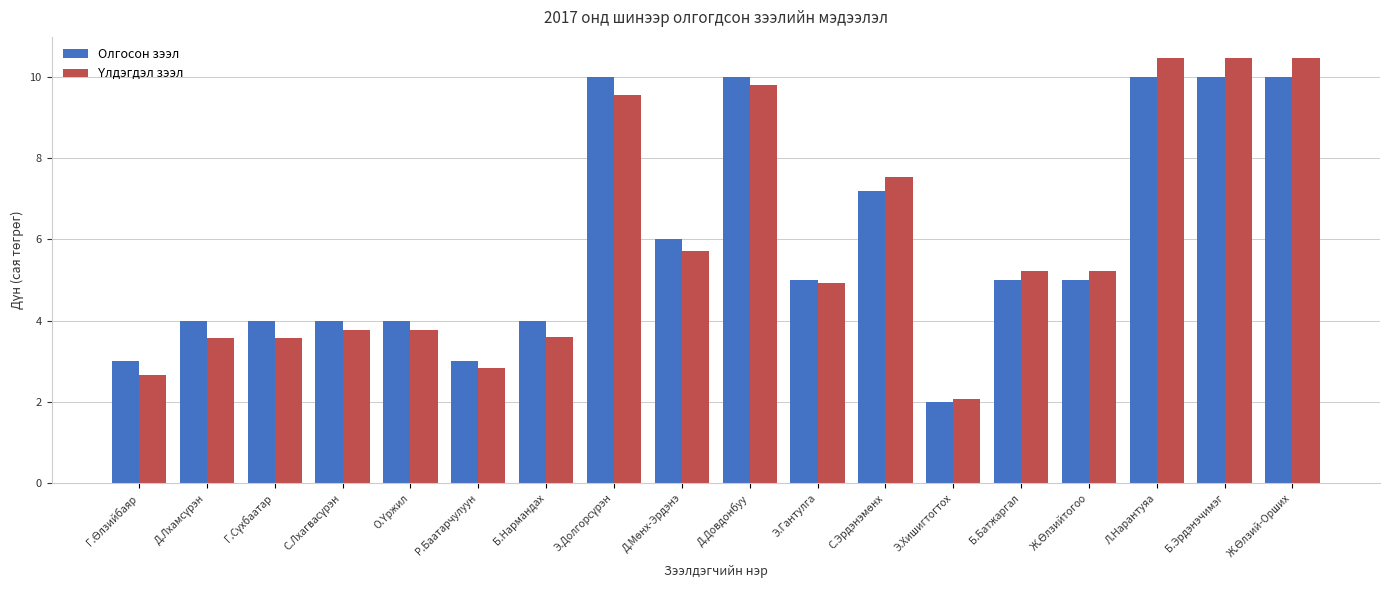

What is the difference between the maximum and minimum values in the Олгосон зээл series?

8.0